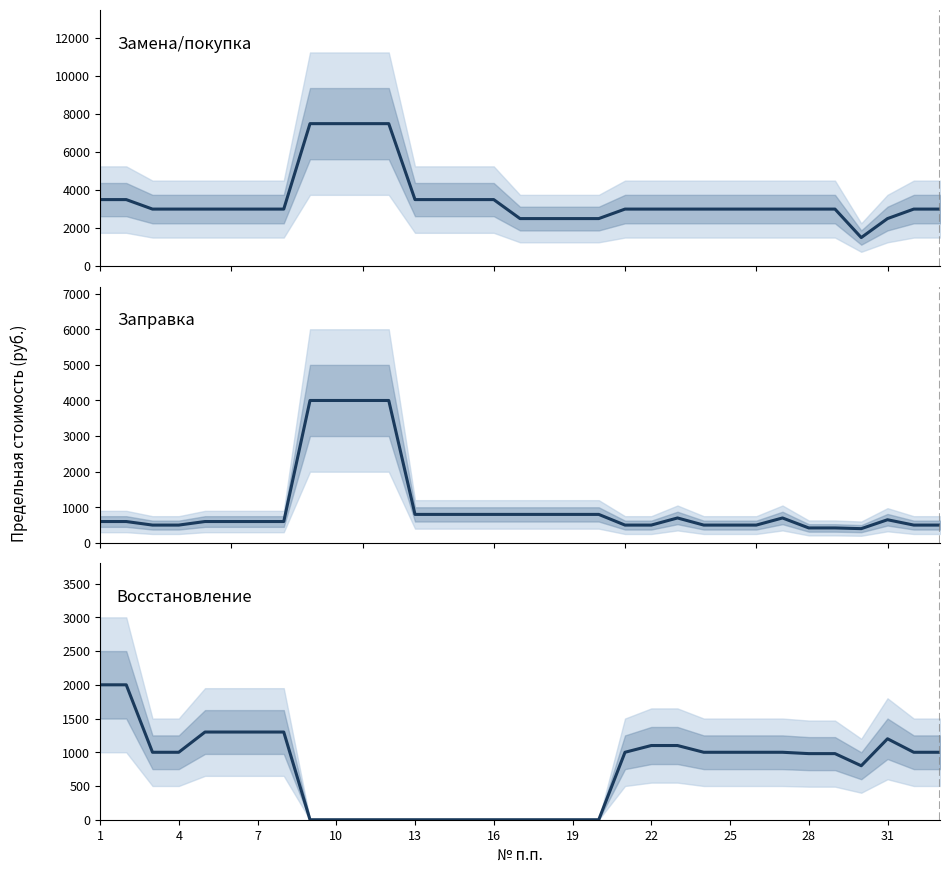

True or false: Восстановление has more than 1 interior local peaks.

False